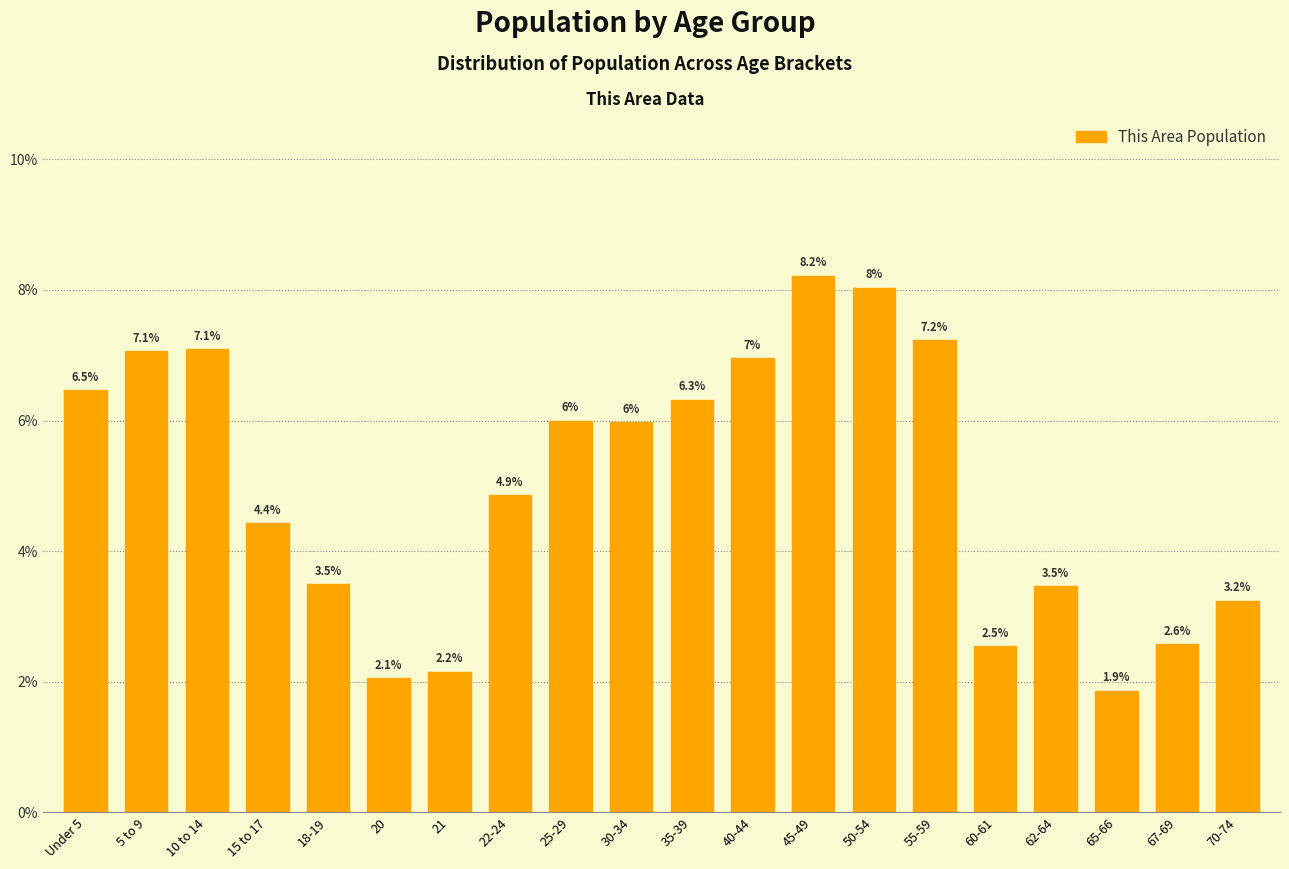

Does the chart contain any negative values?

No